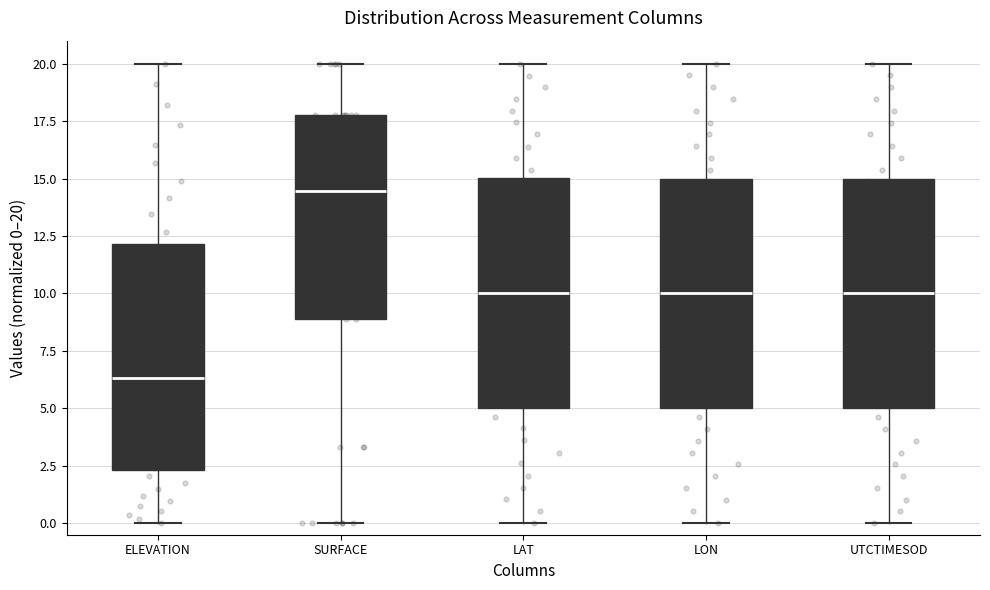

Where does the upper whisker of the box for UTCTIMESOD end on the y-axis? The values are not printed on the chart, so give them approximately, as read against the axis.

20.0